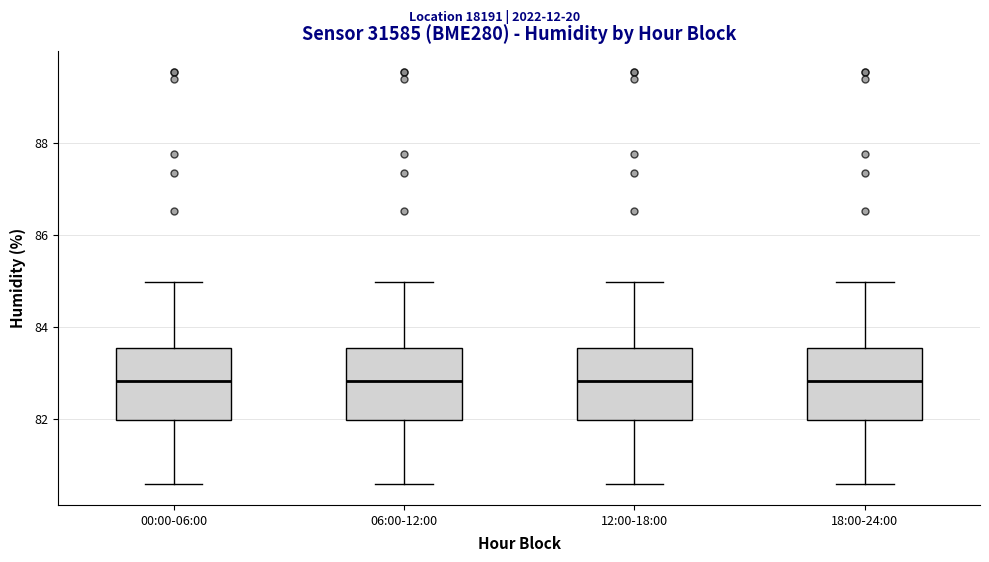

Reading left to right, read every box against the y-axis: the position of its median line, the range the box covers, and the ends of its whiskers. The values are not printed on the chart, so give them approximately, as read against the axis.

00:00-06:00: median 82.8, box 82.0 to 83.6, whiskers 80.6 to 85.0
06:00-12:00: median 82.8, box 82.0 to 83.6, whiskers 80.6 to 85.0
12:00-18:00: median 82.8, box 82.0 to 83.6, whiskers 80.6 to 85.0
18:00-24:00: median 82.8, box 82.0 to 83.6, whiskers 80.6 to 85.0